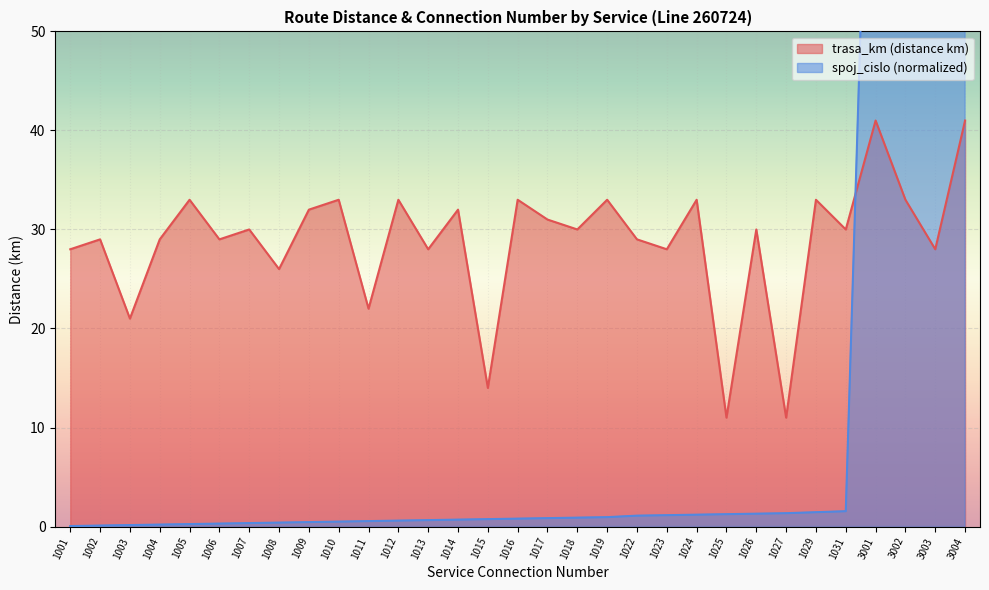

Rank the series by their maximum value, from highest to lowest.

spoj_cislo_norm, trasa_km